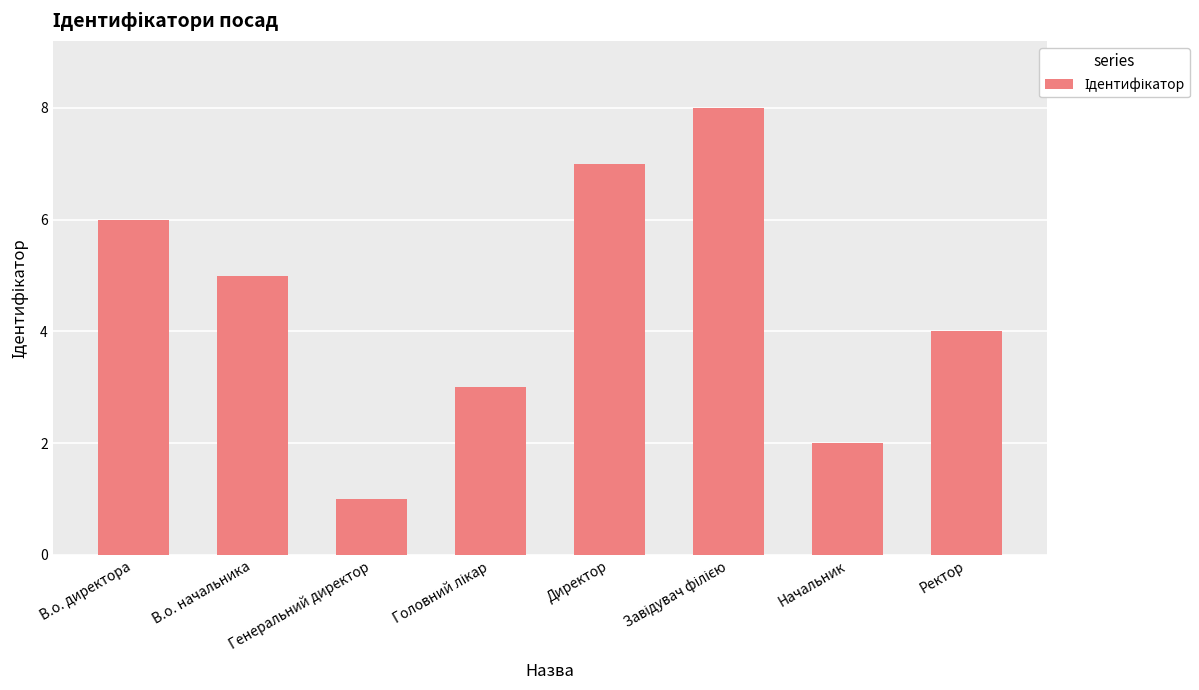

What is the minimum value shown in the chart?

1